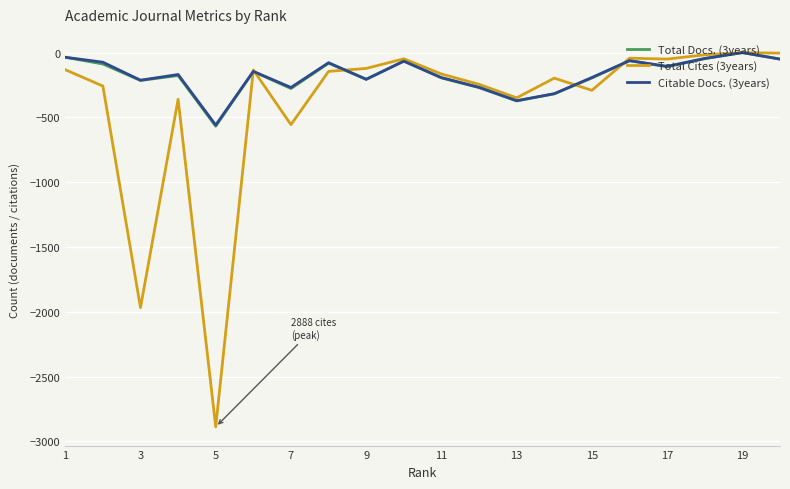

What is the minimum value shown in the chart?

-2888